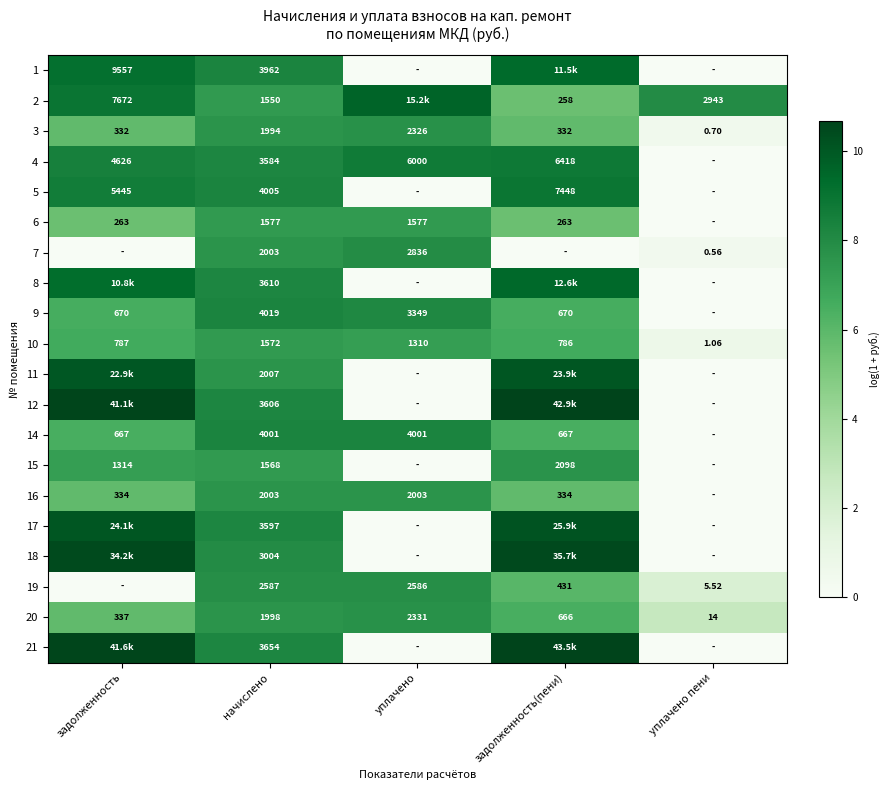

At which label is 10 closest to 786?

задолженность(пени)